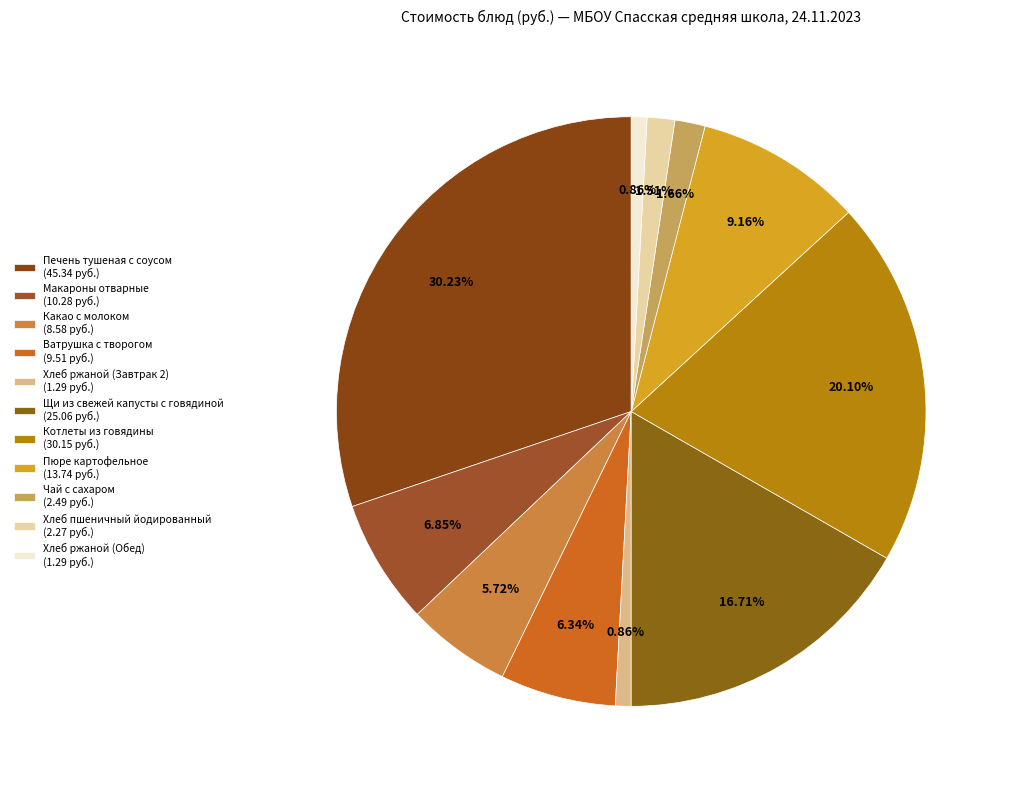

Is it true that Котлеты из говядины is 20% of the pie?

True